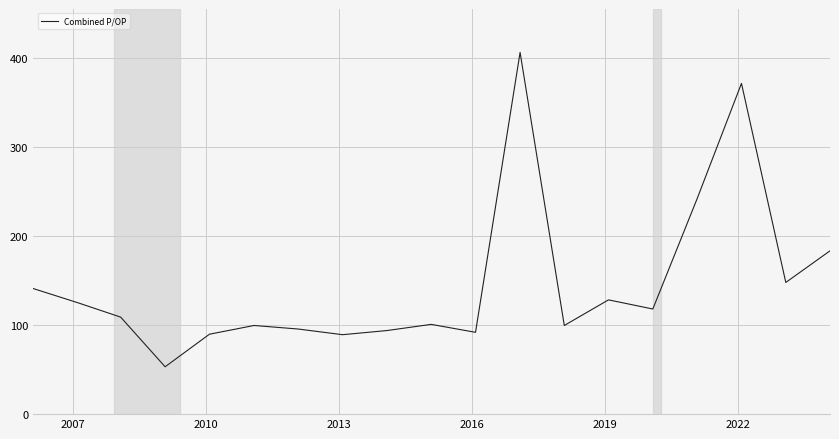

What is the minimum value shown in the chart?

53.2